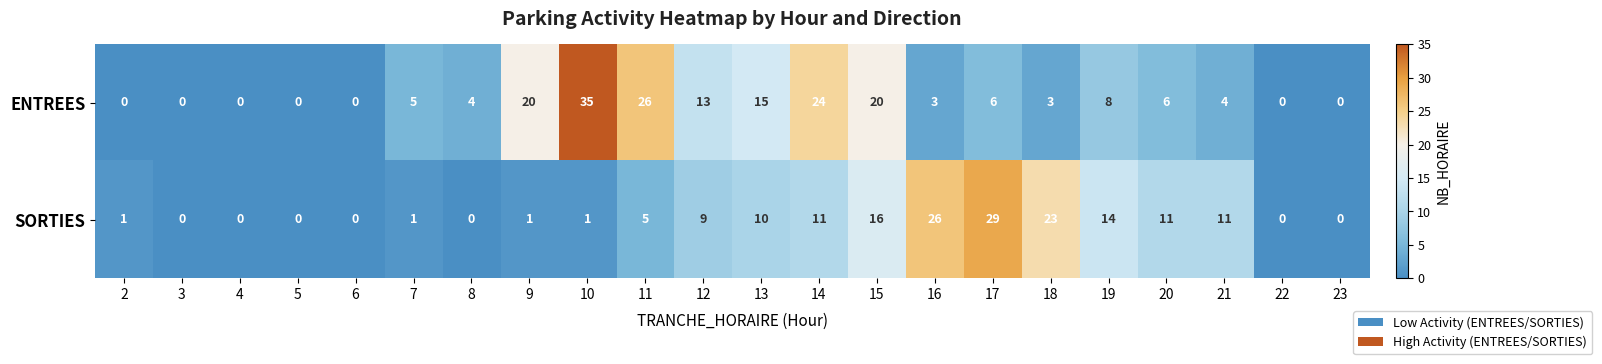

List the series in order of their overall mean, highest first.

ENTREES, SORTIES